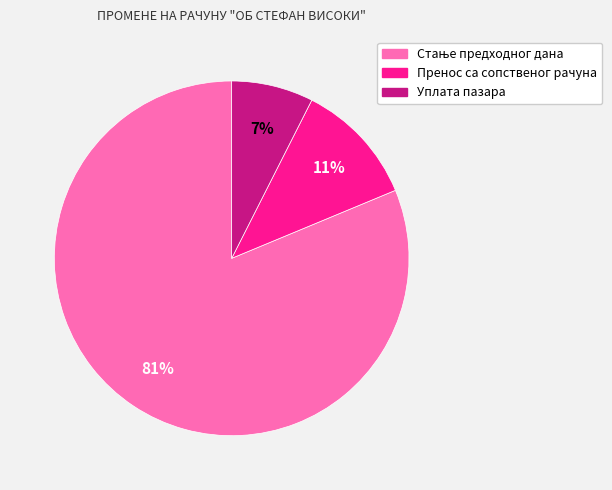

What percentage is the Уплата пазара slice, to the nearest percent?

7%